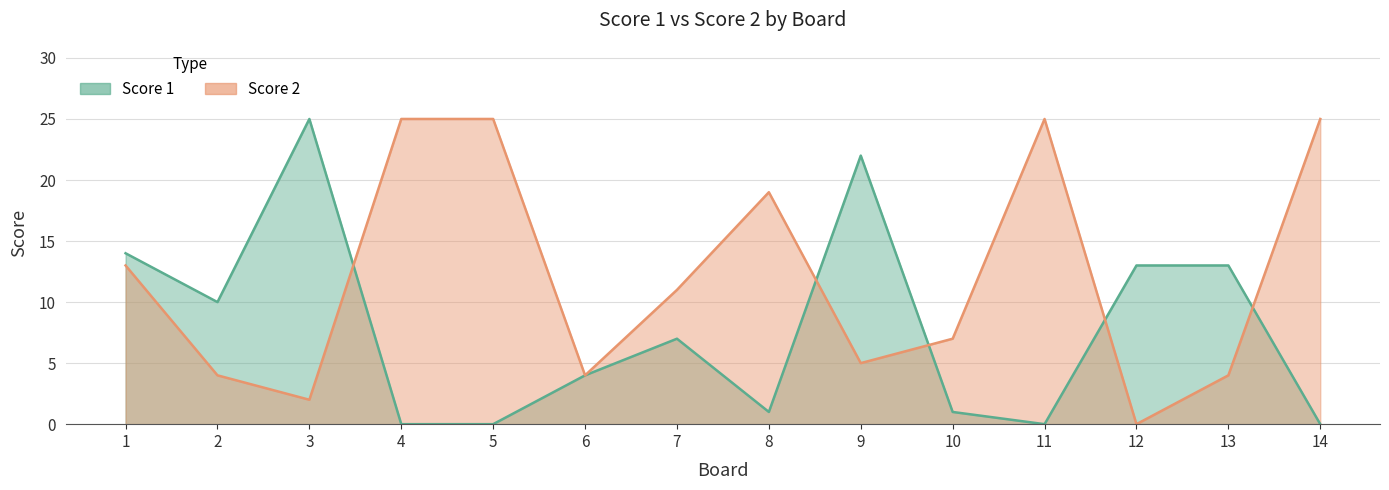

What is the total value across all series at 4?

25